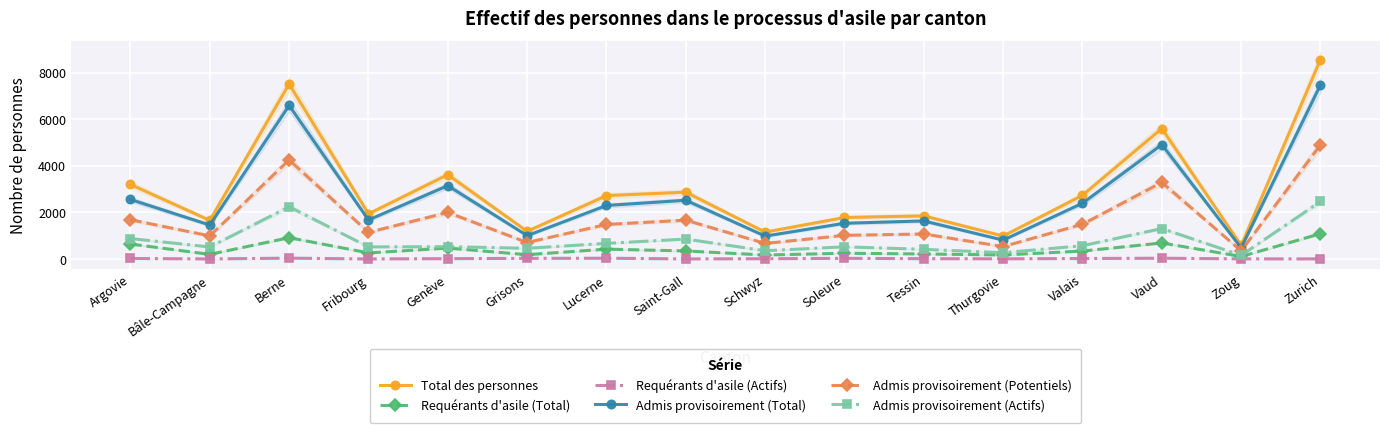

True or false: Admis provisoirement (Total) and Admis provisoirement (Actifs) cross at least once.

False